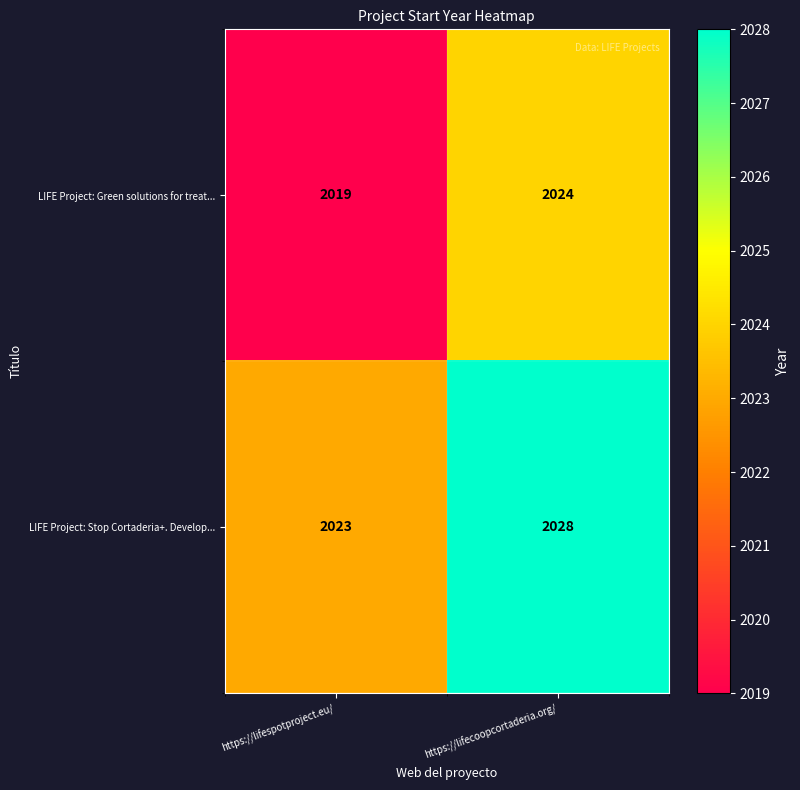

How many distinct data groups are displayed?

2